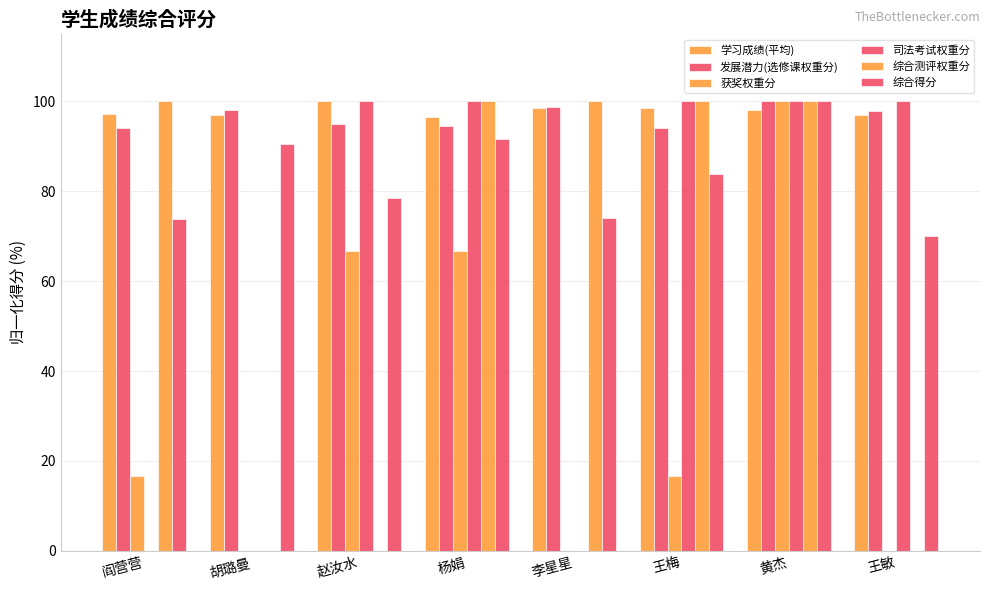

Does the chart contain stacked bars?

No